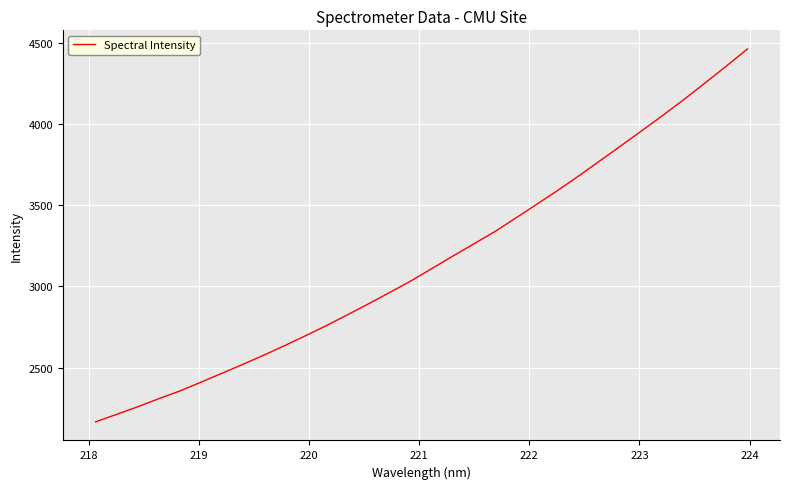

Count the number of values greater than 3111.

16